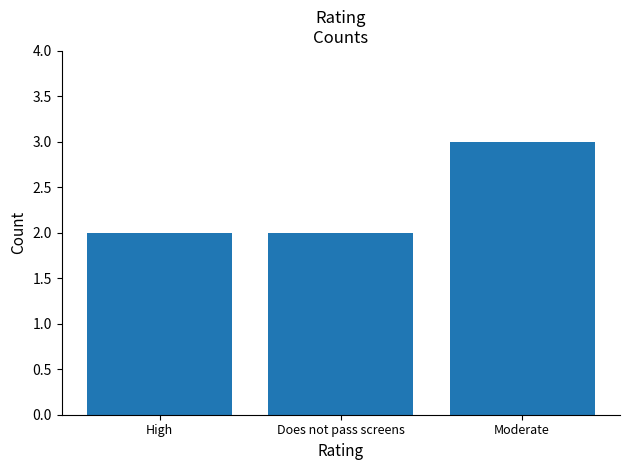

What is the value of the 1st bar from the left?

2